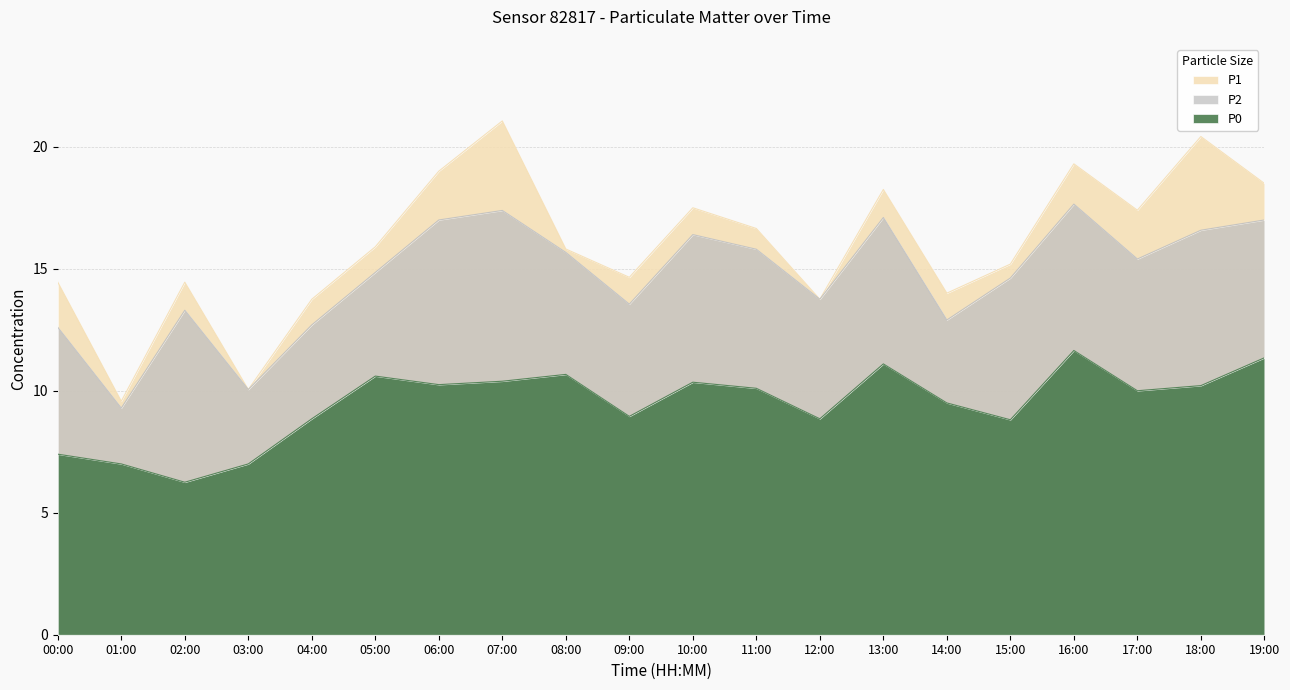

List the labels in order of P2 value, smallest first.

01:00, 03:00, 00:00, 04:00, 14:00, 02:00, 09:00, 12:00, 15:00, 05:00, 17:00, 08:00, 11:00, 10:00, 18:00, 06:00, 19:00, 13:00, 07:00, 16:00